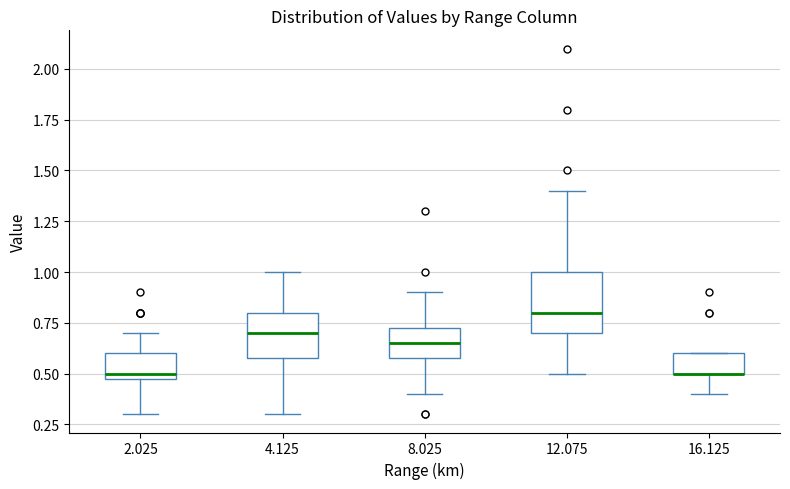

Comparing the boxes themselves (not the whiskers), which one is the tallest?

12.075